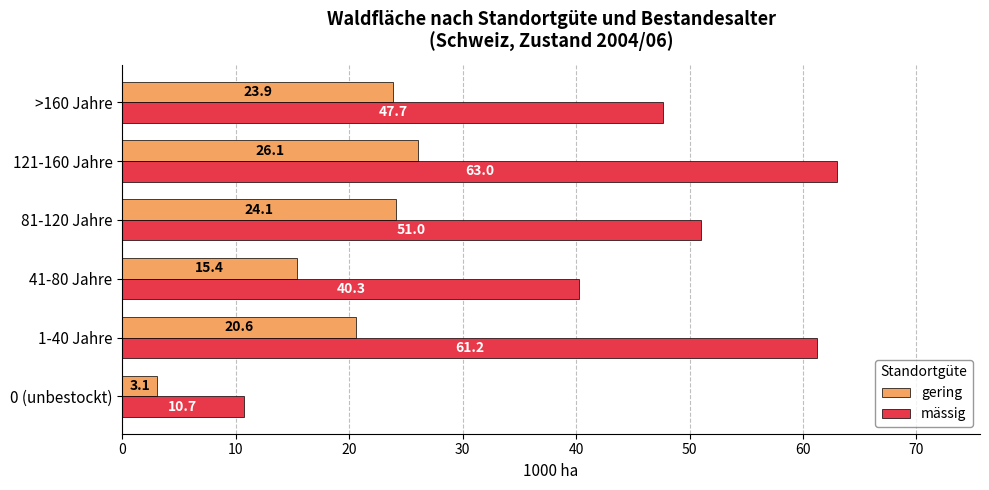

At how many categories does at least one series exceed 33?

5